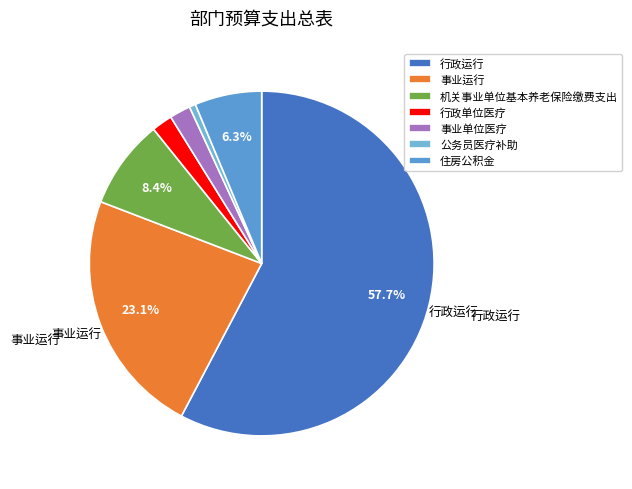

How many segments does this pie chart have?

7